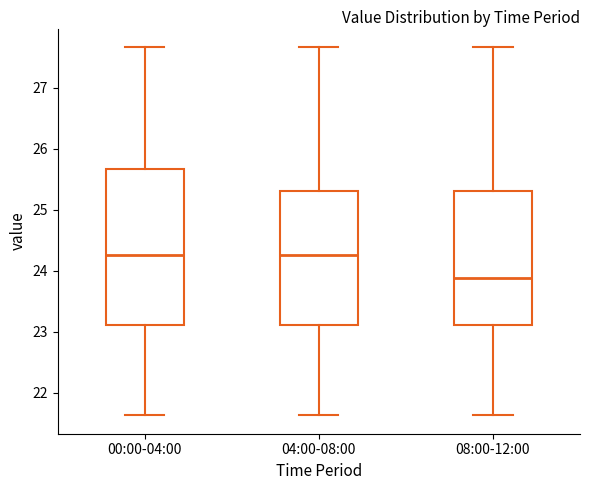

Reading left to right, read every box against the y-axis: the position of its median line, the range the box covers, and the ends of its whiskers. The values are not printed on the chart, so give them approximately, as read against the axis.

00:00-04:00: median 24.3, box 23.1 to 25.7, whiskers 21.6 to 27.7
04:00-08:00: median 24.3, box 23.1 to 25.3, whiskers 21.6 to 27.7
08:00-12:00: median 23.9, box 23.1 to 25.3, whiskers 21.6 to 27.7